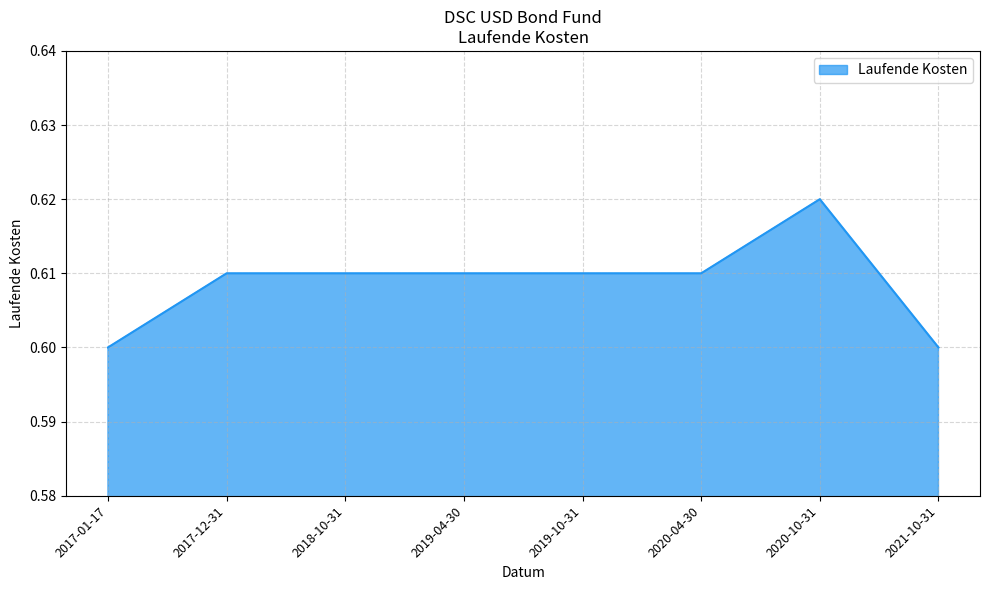

Count the values in the range 0 to 1.

8